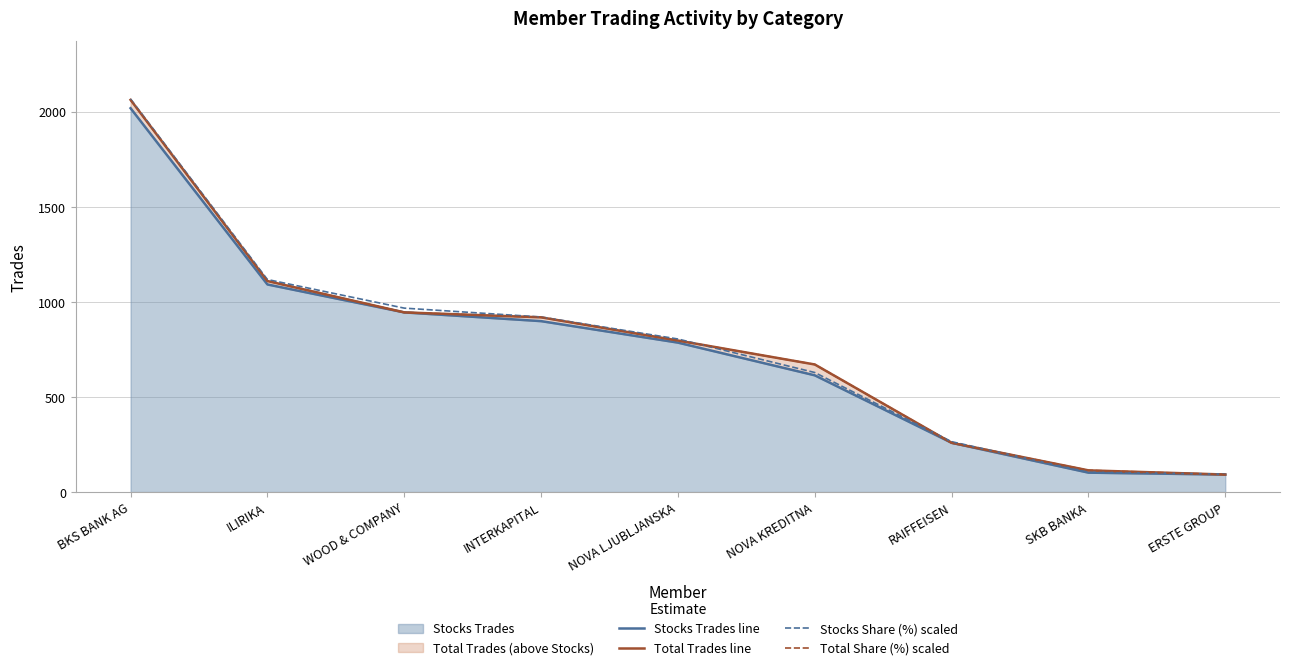

What is the average value of the Stocks Share (%) scaled series?

774.5